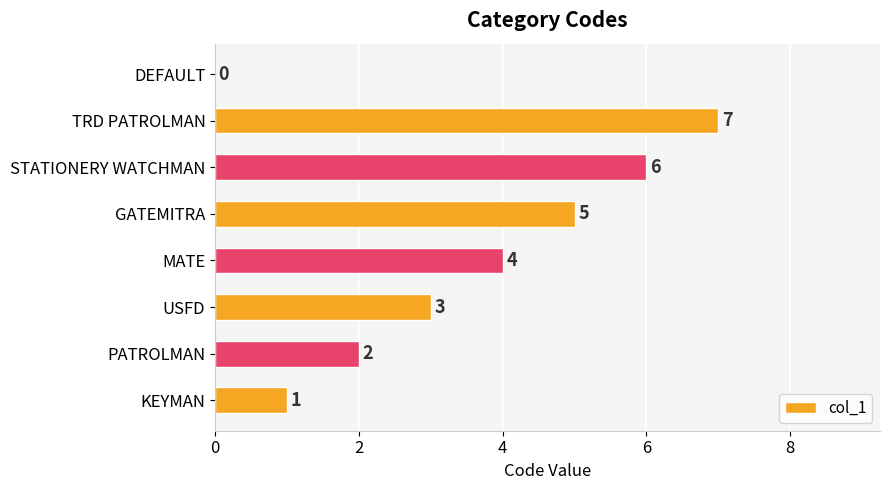

The chart shows a value of 2 at PATROLMAN. True or false?

True